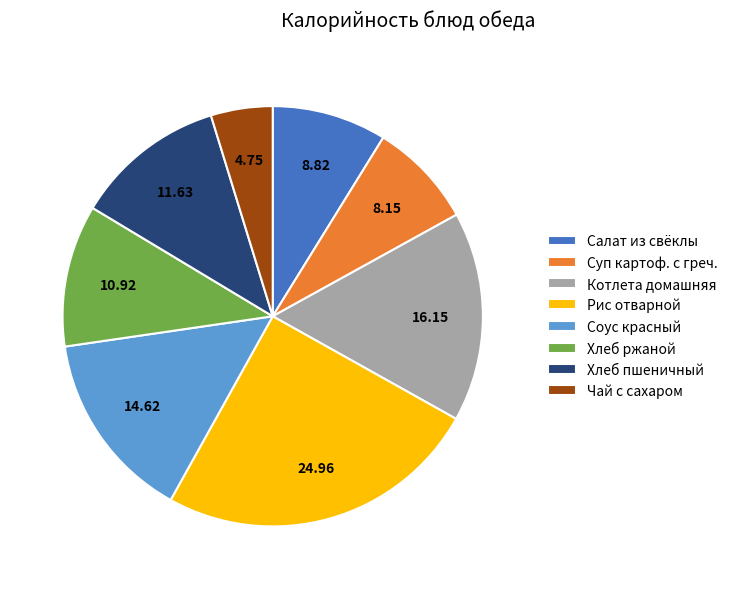

Do Хлеб пшеничный and Чай с сахаром together represent more than half of the pie?

No